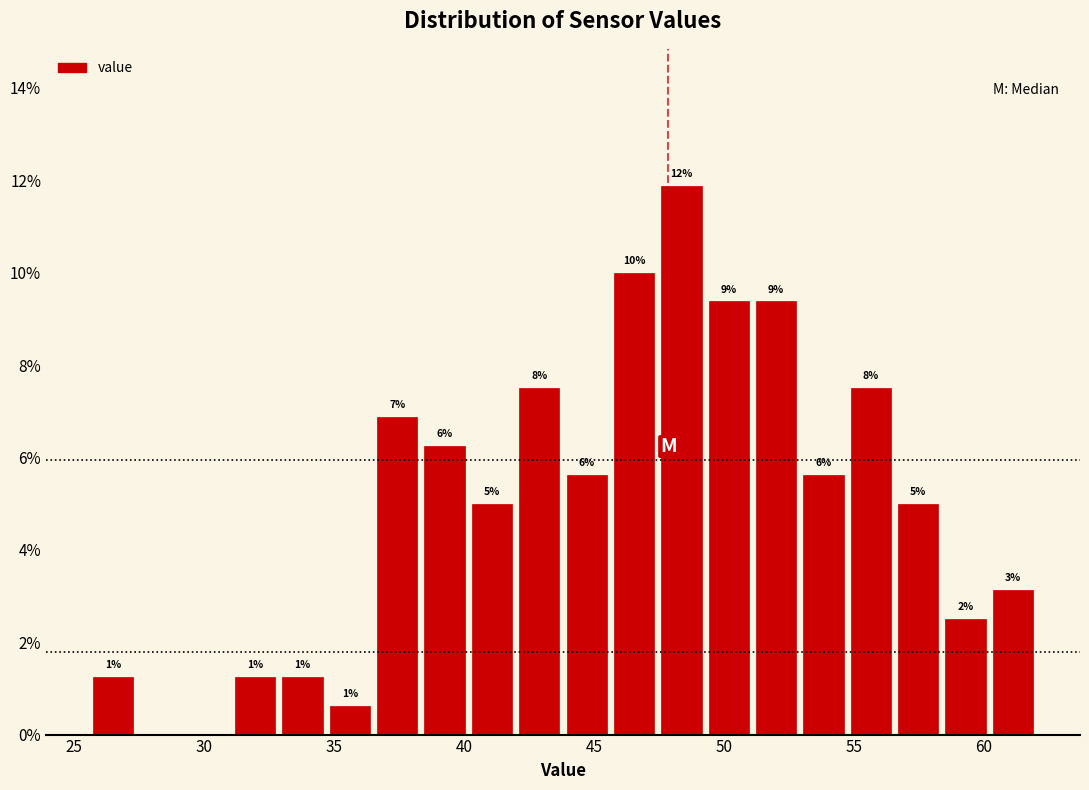

Around what value on the x-axis is the tallest bar? Give the approximate position of its centre, as read against the axis.

48.5